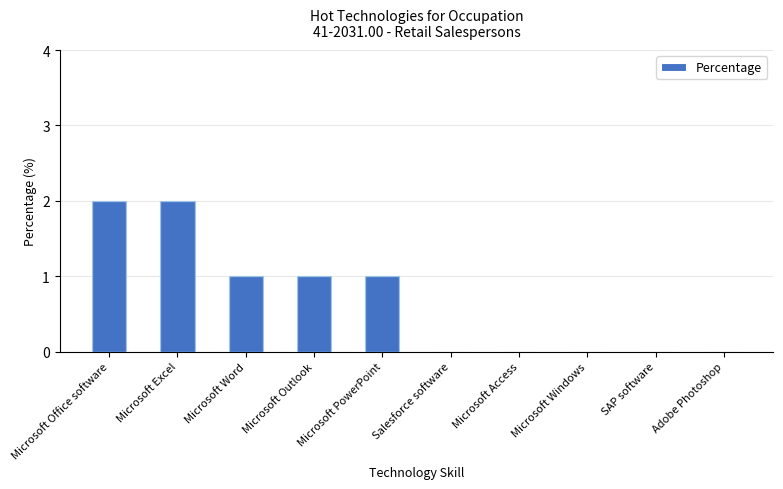

Rank the categories by value from lowest to highest.

Salesforce software, Microsoft Access, Microsoft Windows, SAP software, Adobe Photoshop, Microsoft Word, Microsoft Outlook, Microsoft PowerPoint, Microsoft Office software, Microsoft Excel